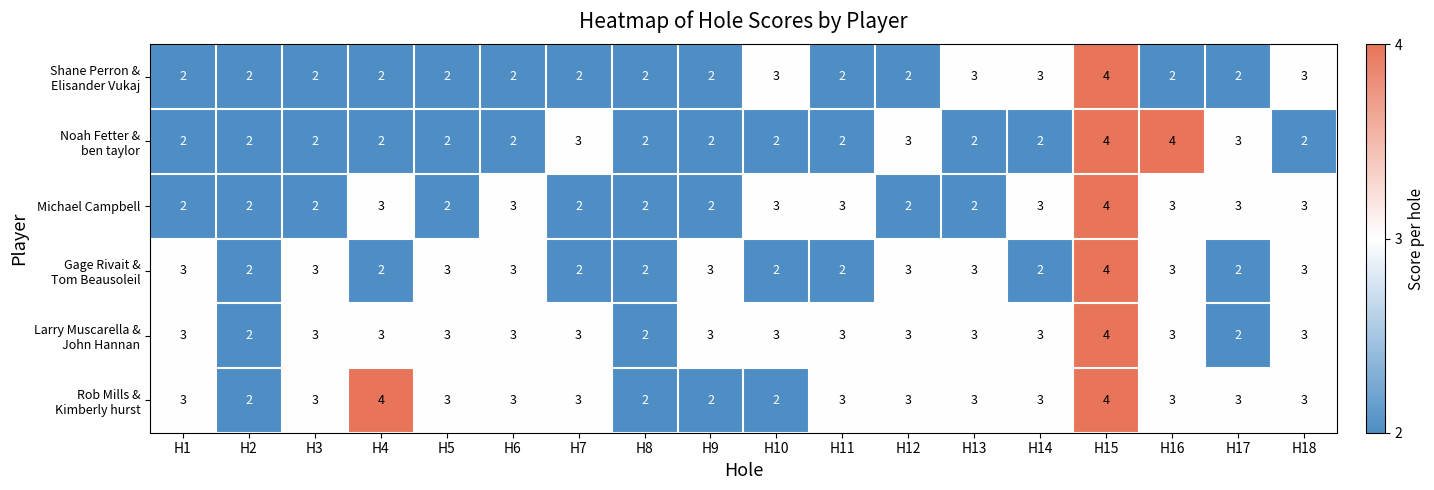

What is the maximum value shown in the chart?

4